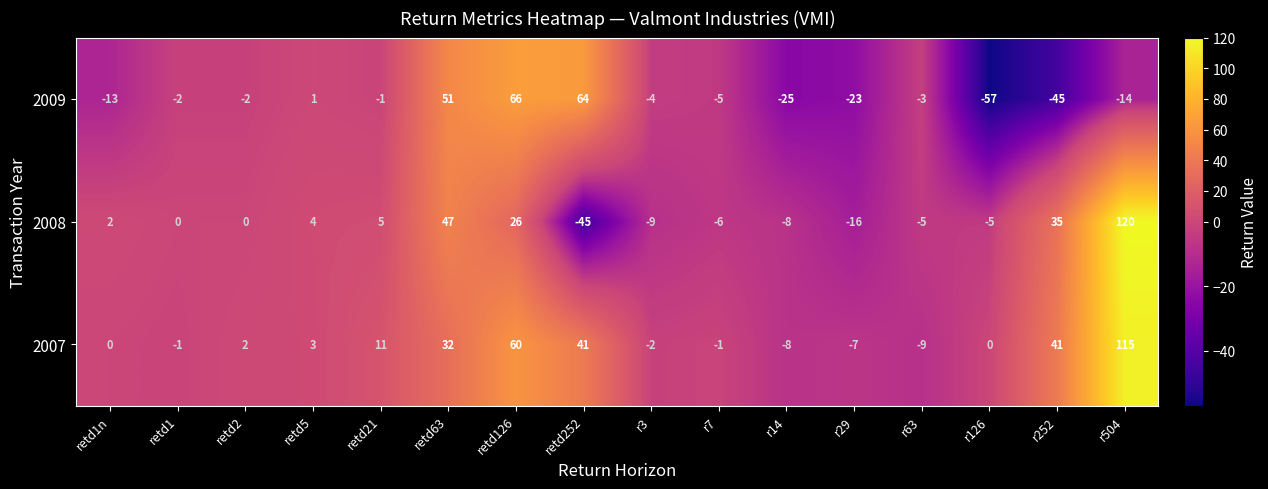

Is it true that 2007 equals -9 at r63?

True